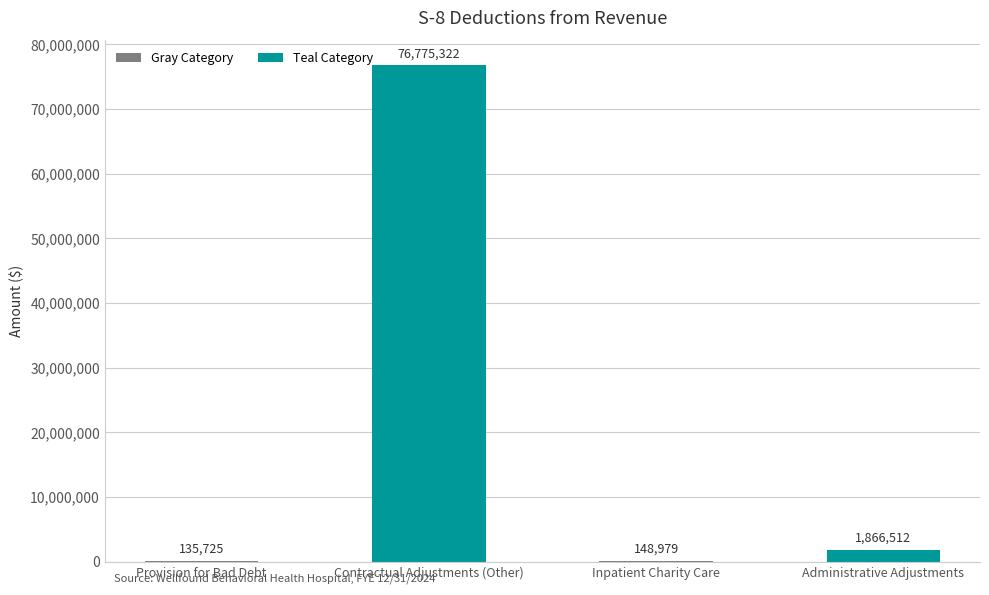

Are the bars horizontal?

No